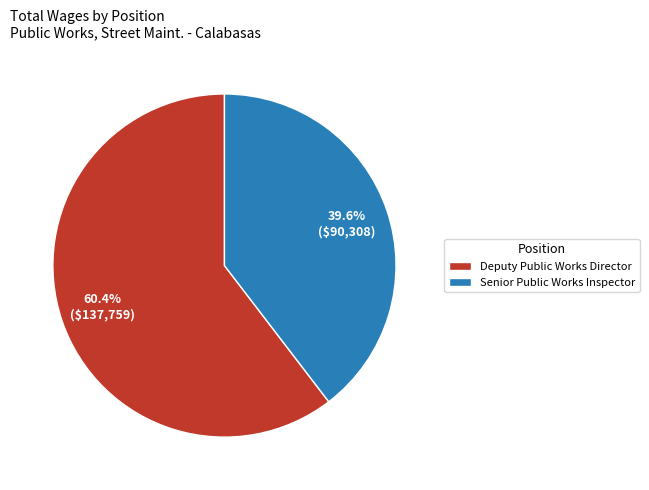

Which has a higher value, Deputy Public Works Director or Senior Public Works Inspector?

Deputy Public Works Director